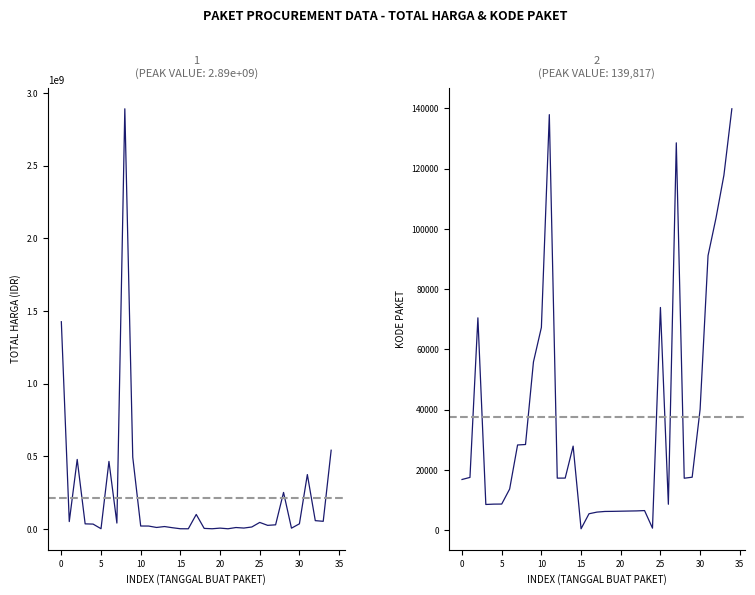

Reading right to left, what are all the values shown in this chart?

Total Harga: 541071000	51601000	56152800	373404000	34292000	4350000	250350000	27412000	23653000	43859200	12453900	5129000	8742500	182000	4672200	265000	2772000	98772570	78000	333600	7401240	15513960	9180000	18900000	19175000	493000000	2892122000	39440000	464002100	577875	32441200	34000000	477600000	49730040	1425867900
Kode Paket: 139817	117783	103541	91101	40112	17580	17238	128516	8601	73894	675	6503	6397	6350	6300	6246	6214	5997	5449	464	27891	17283	17272	137876	67279	55826	28425	28271	13652	8668	8646	8530	70453	17509	16823